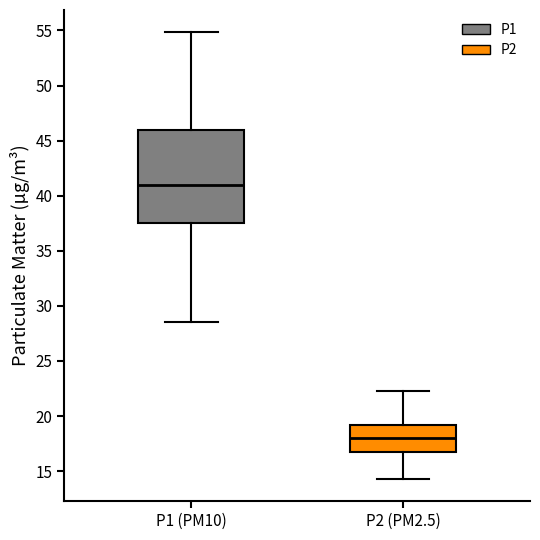

Reading left to right, read every box against the y-axis: the position of its median line, the range the box covers, and the ends of its whiskers. The values are not printed on the chart, so give them approximately, as read against the axis.

P1 (PM10): median 41.0, box 37.5 to 46.0, whiskers 28.5 to 55.0
P2 (PM2.5): median 18.0, box 16.5 to 19.0, whiskers 14.5 to 22.5